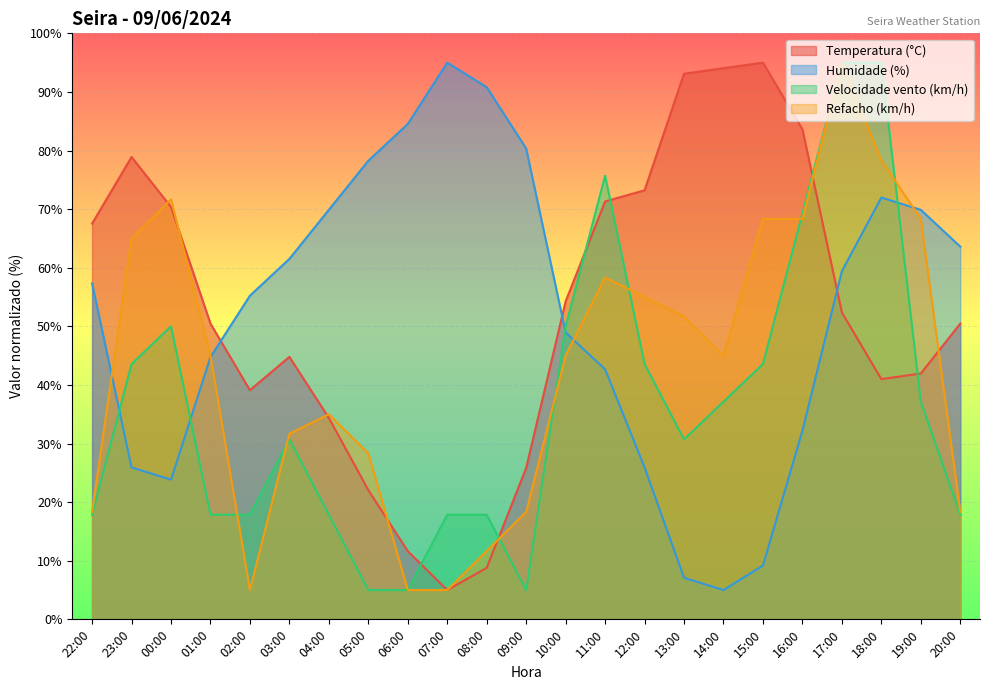

What are all the series names shown in the legend?

Temperatura (°C), Humidade (%), Velocidade vento (km/h), Refacho (km/h)